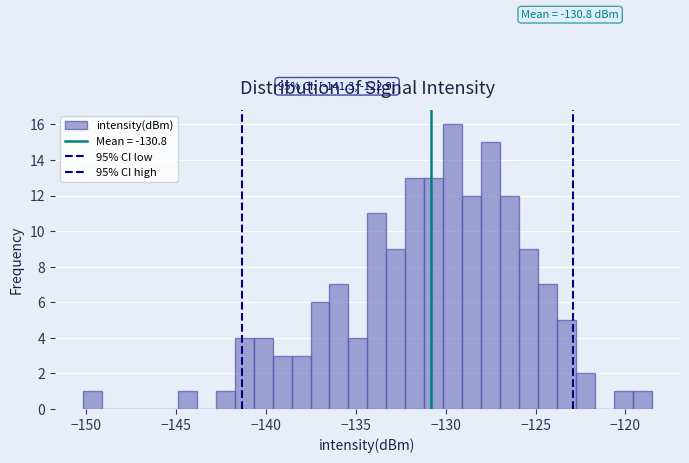

Read against the x-axis, roughly where is the centre of the tallest bar?

-129.5